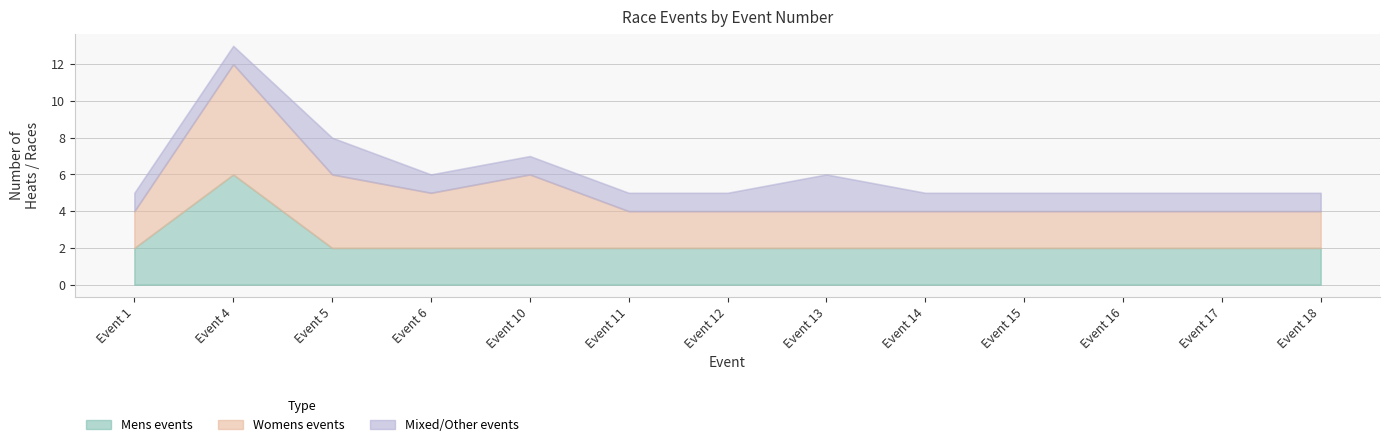

List the series in order of their peak value, lowest first.

Mixed/Other events, Mens events, Womens events